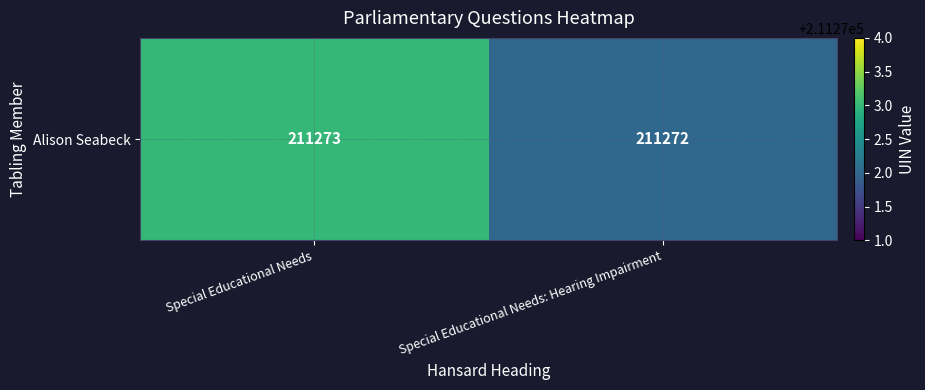

Where is the data nearest to the value 211272?

Special Educational Needs: Hearing Impairment